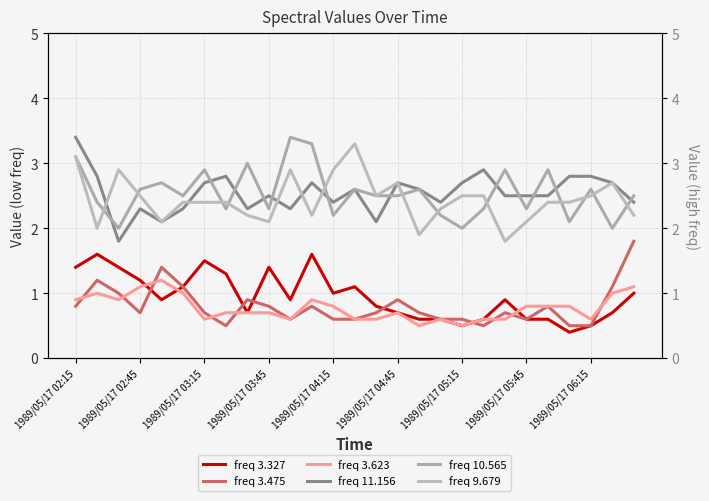

What is the sum of all freq 3.623 values?

20.9